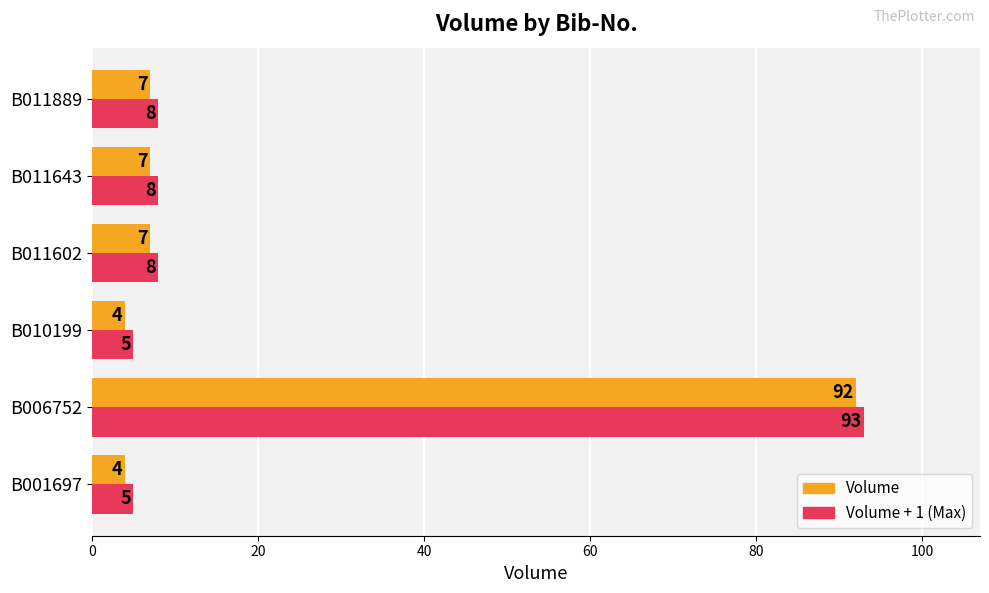

What are all the series names shown in the legend?

Volume, Volume + 1 (Max)